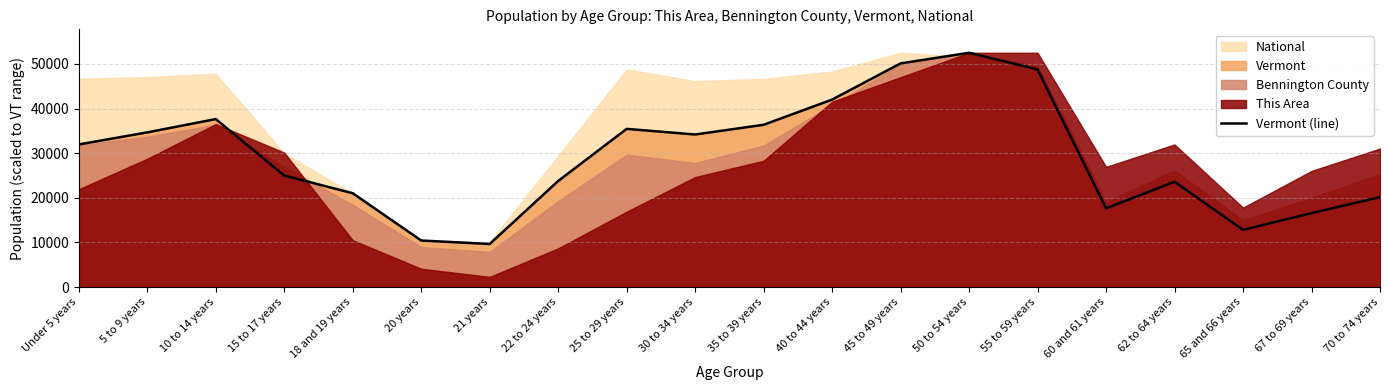

What is the maximum value shown in the chart?

52493